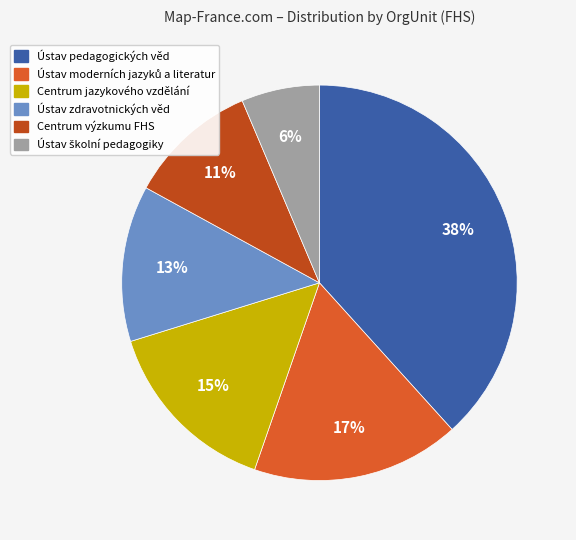

The Centrum výzkumu FHS slice represents 11% of the pie. True or false?

True